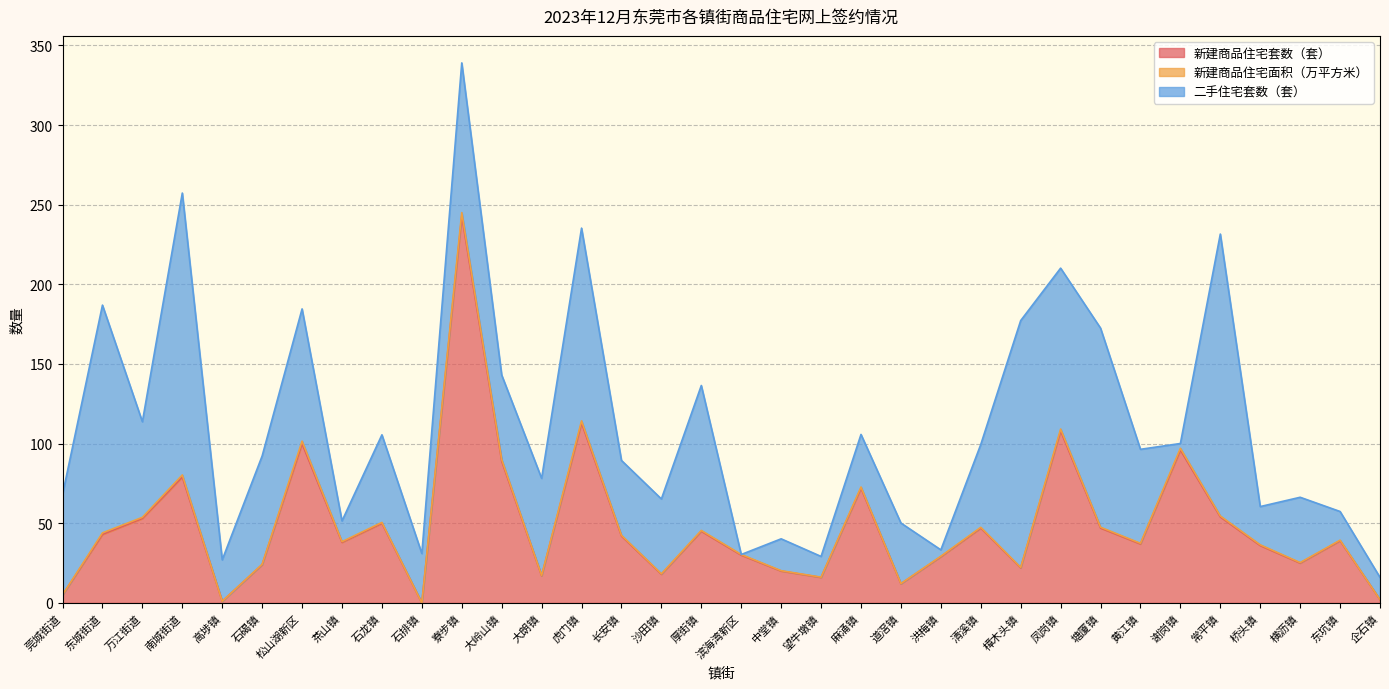

At which label is 新建商品住宅套数（套） closest to 121?

虎门镇